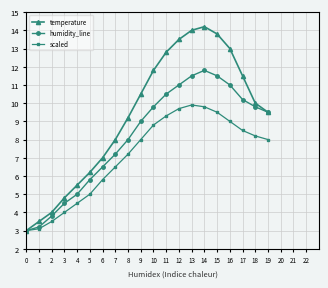

At which category is the sum across all series the highest?

14